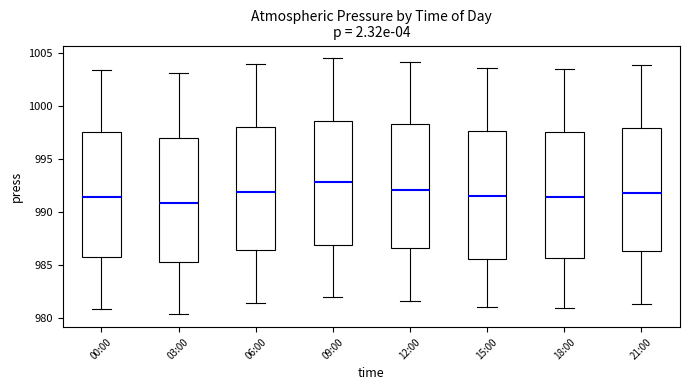

Which box has the highest median line?

09:00